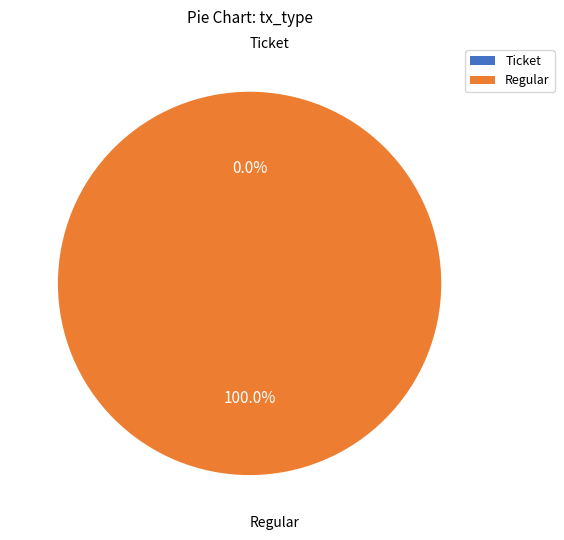

Which slice is the smallest?

Ticket